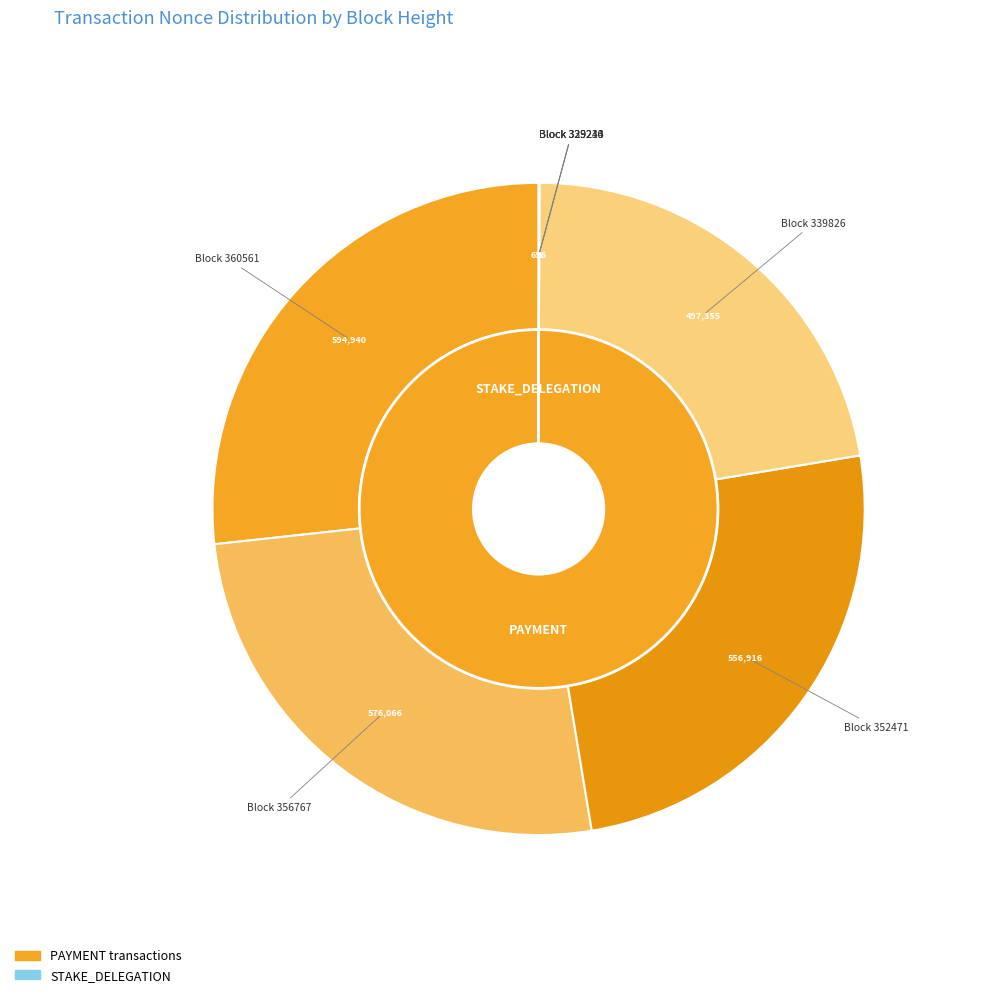

What percentage is the 352471 slice, to the nearest percent?

25%